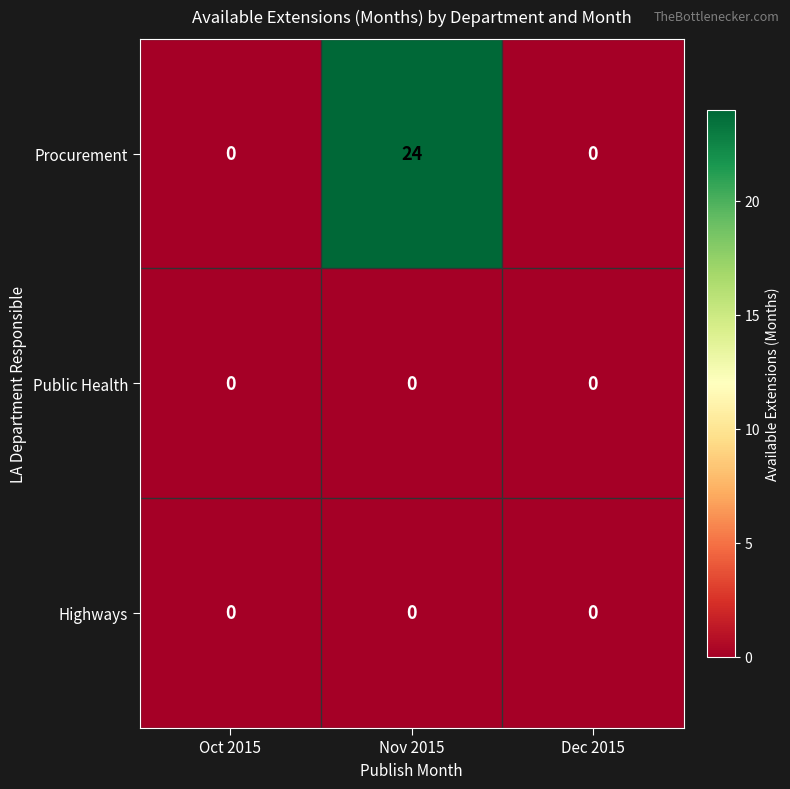

At which category is the sum across all series the highest?

Nov 2015